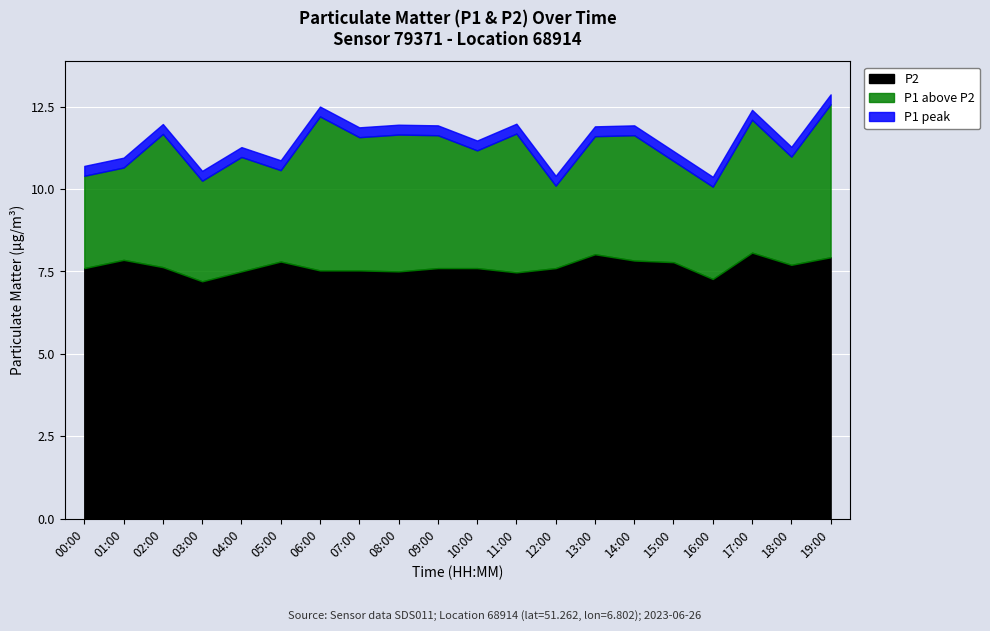

True or false: P2 and P1 cross at least once.

False